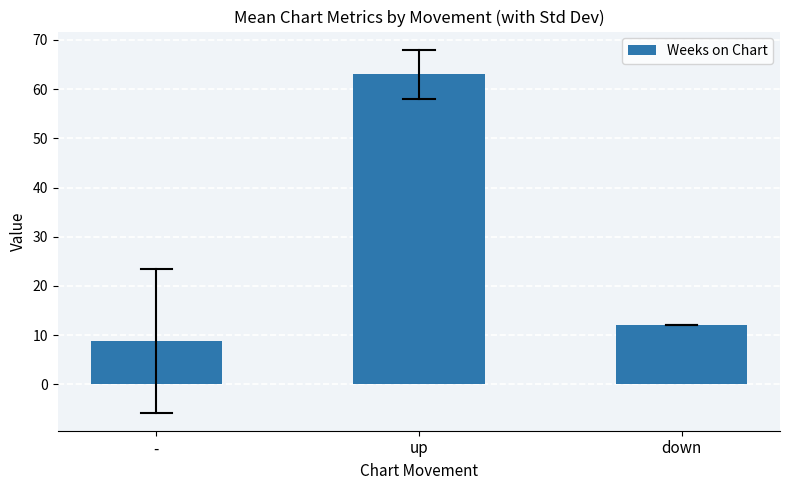

What is the average value?

28.0